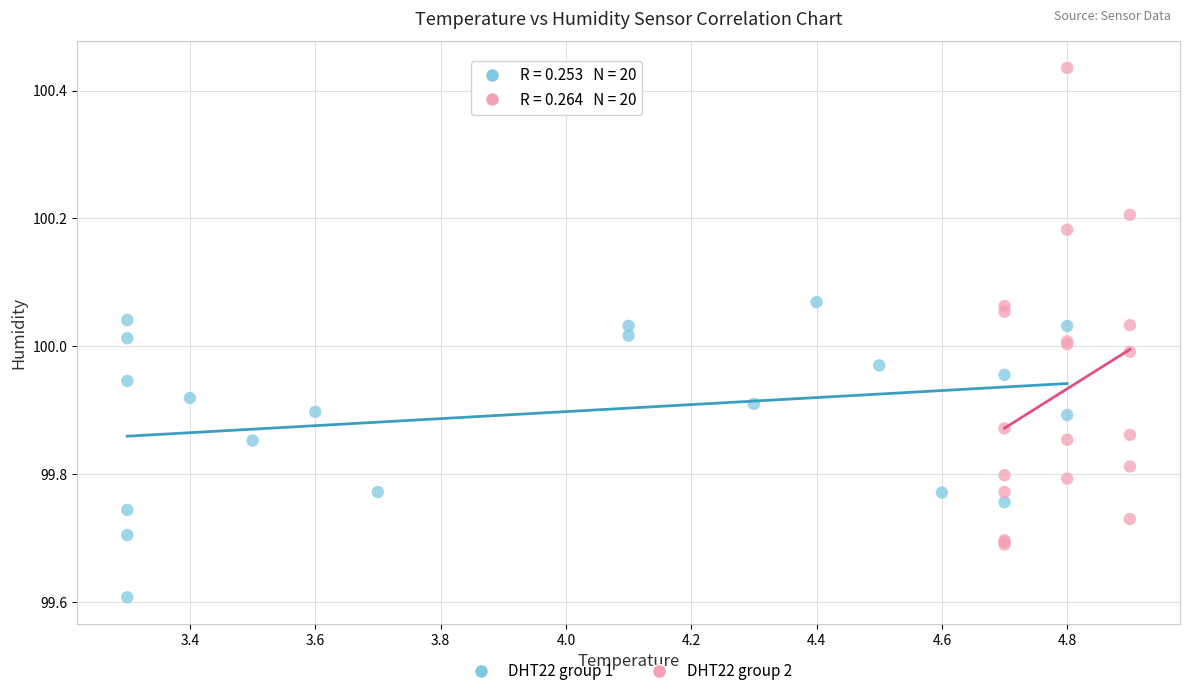

Which series reaches the minimum Y coordinate?

DHT22 group 1